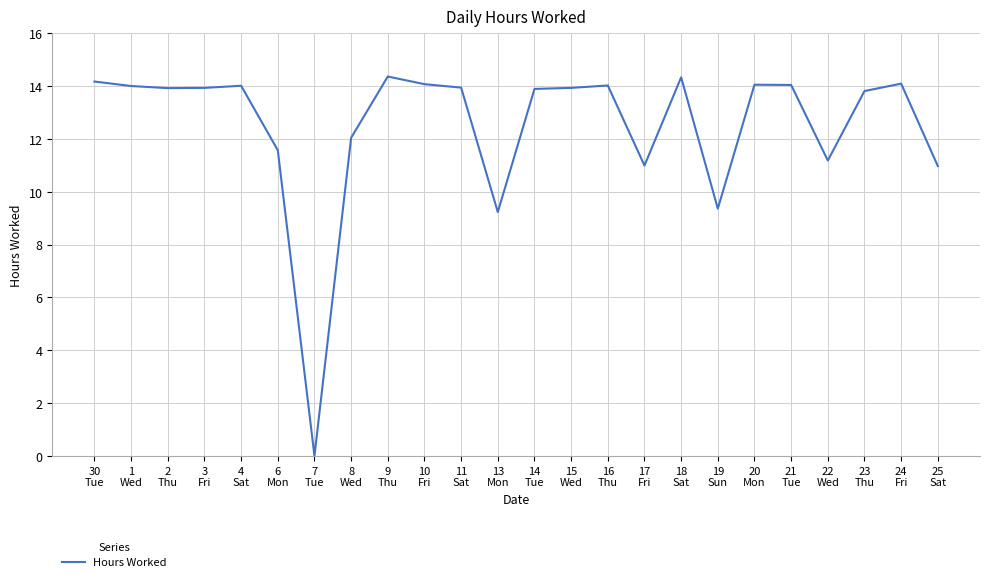

What is the maximum value shown in the chart?

14.4